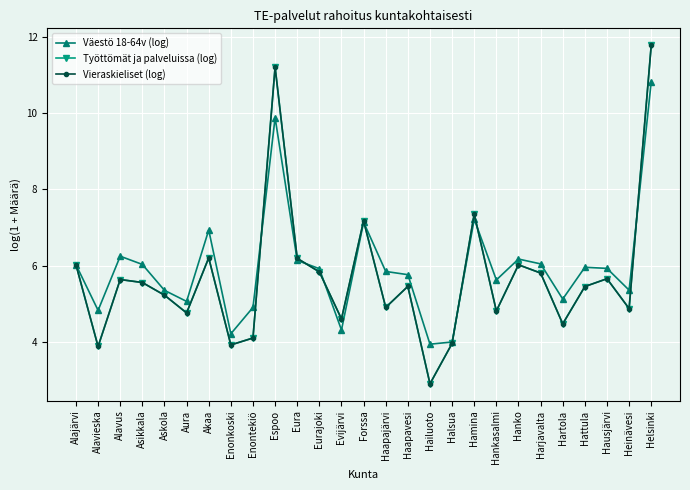

True or false: Väestö 18-64v (log) and Vieraskieliset (log) cross at least once.

True